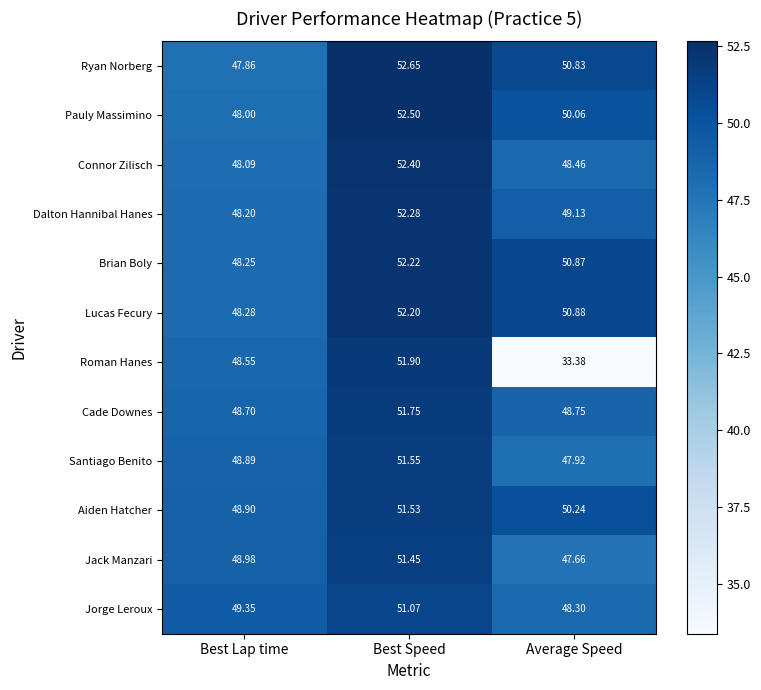

Is the value of Santiago Benito at Best Lap time greater than the value of Ryan Norberg at Best Speed?

No